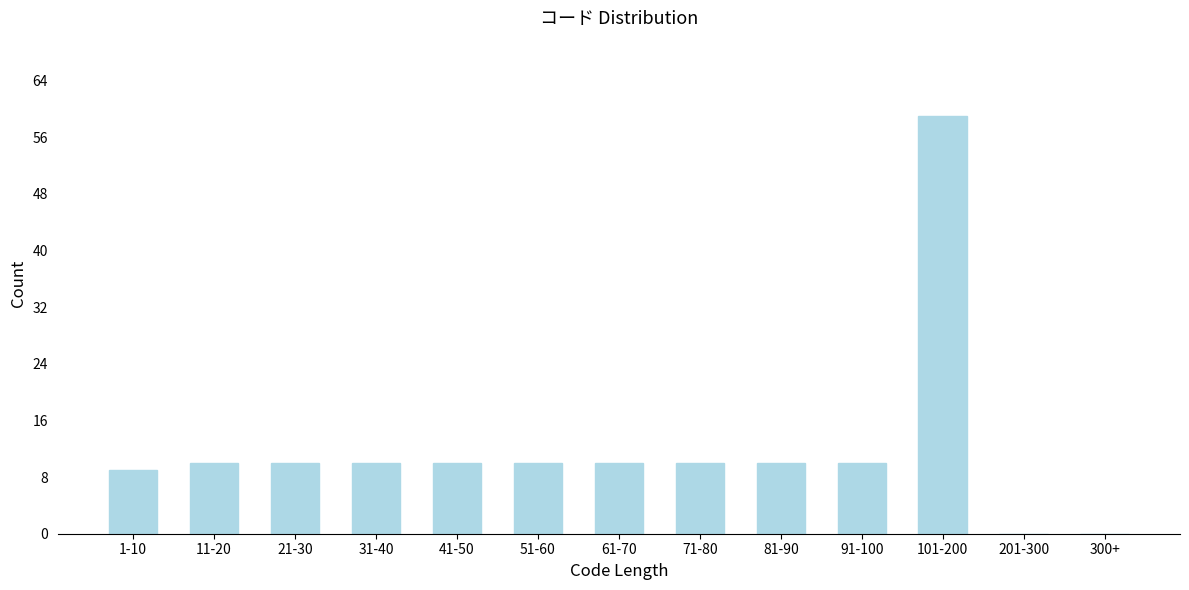

Reading right to left, extract all data points from this chart.

300+=0	201-300=0	101-200=59	91-100=10	81-90=10	71-80=10	61-70=10	51-60=10	41-50=10	31-40=10	21-30=10	11-20=10	1-10=9